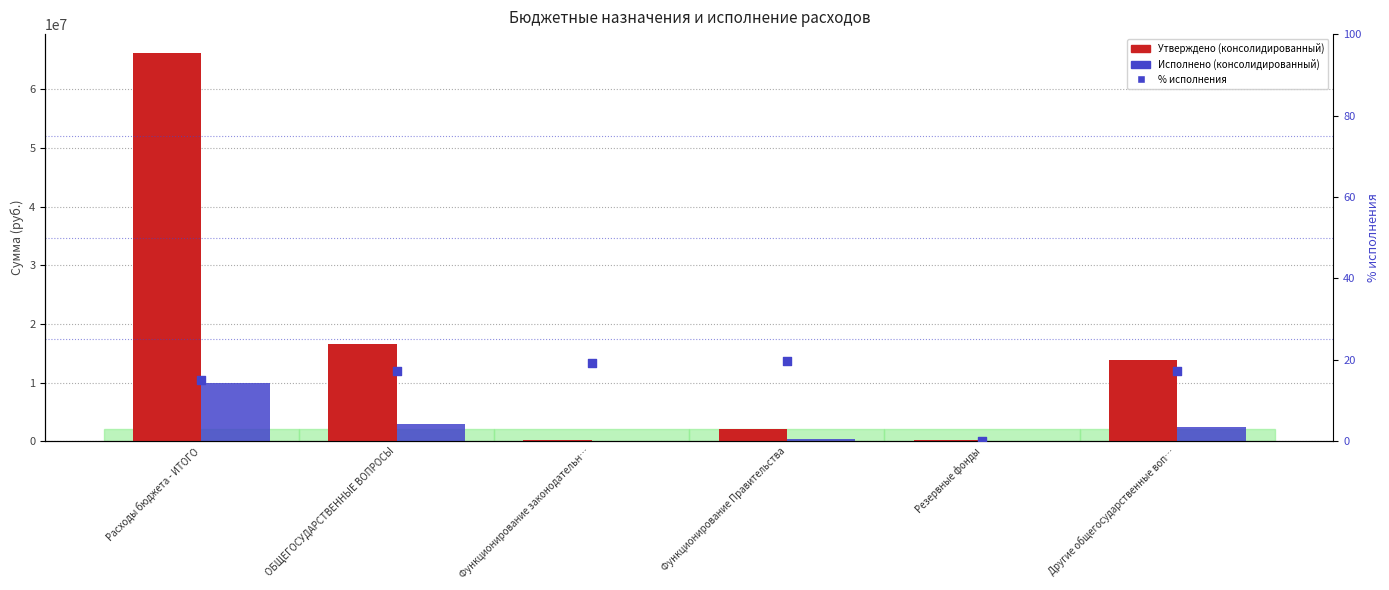

What are all the series names shown in the legend?

Утверждено (консолидированный), Исполнено (консолидированный), % исполнения